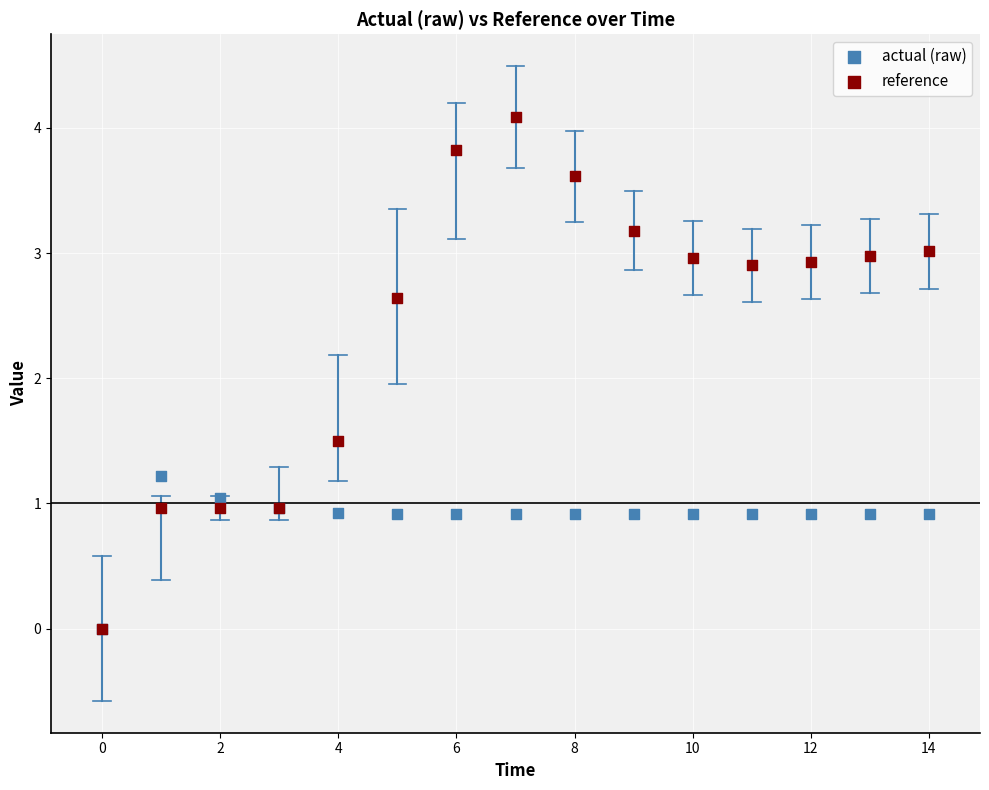

In the reference series, what Y value is closest to 2?

1.5